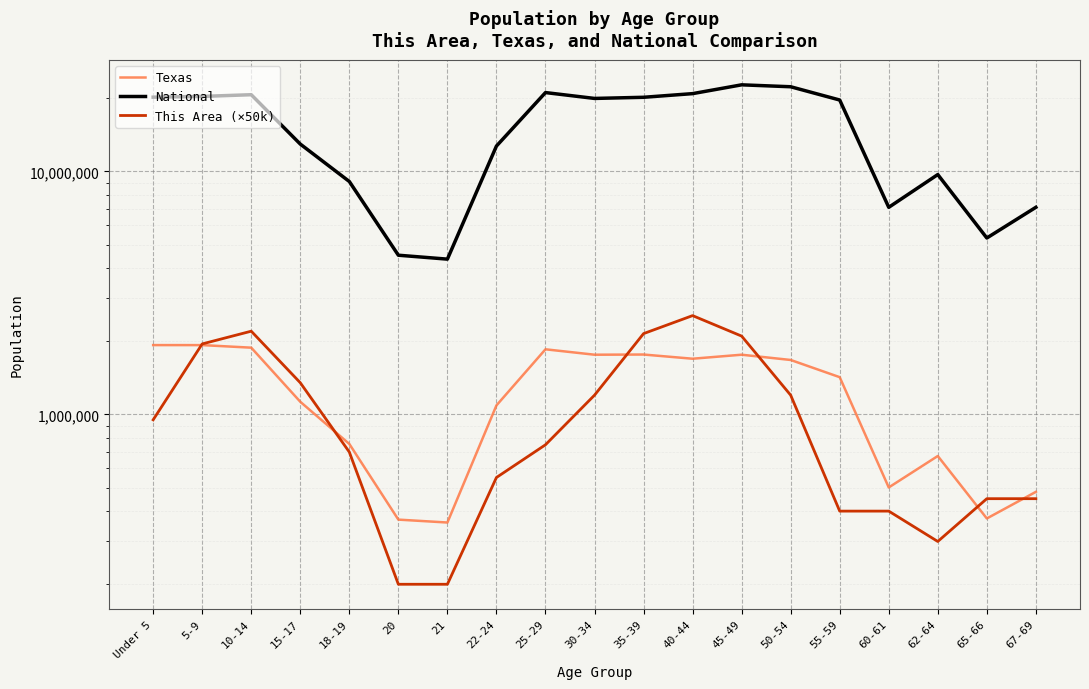

At which label does This Area (×50k) reach its peak?

40-44